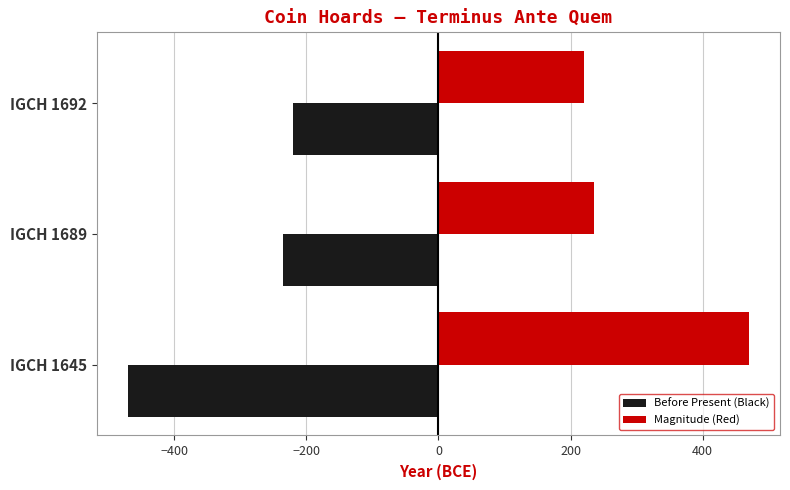

The Before Present (Black) series shows -470 at IGCH 1645. True or false?

True